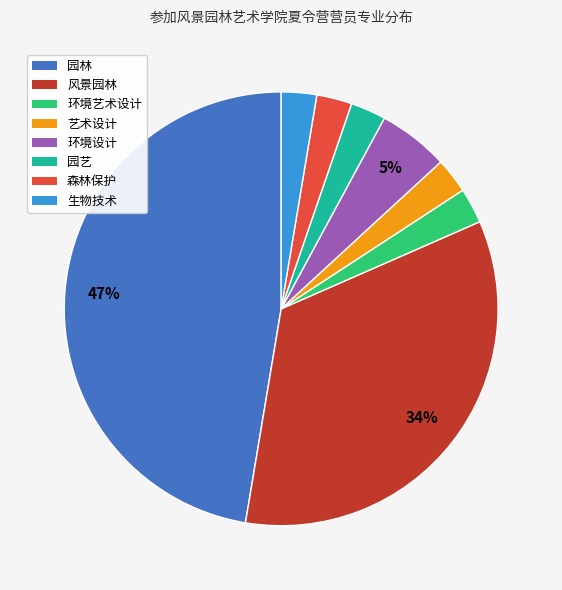

What is the largest slice in the pie chart?

园林